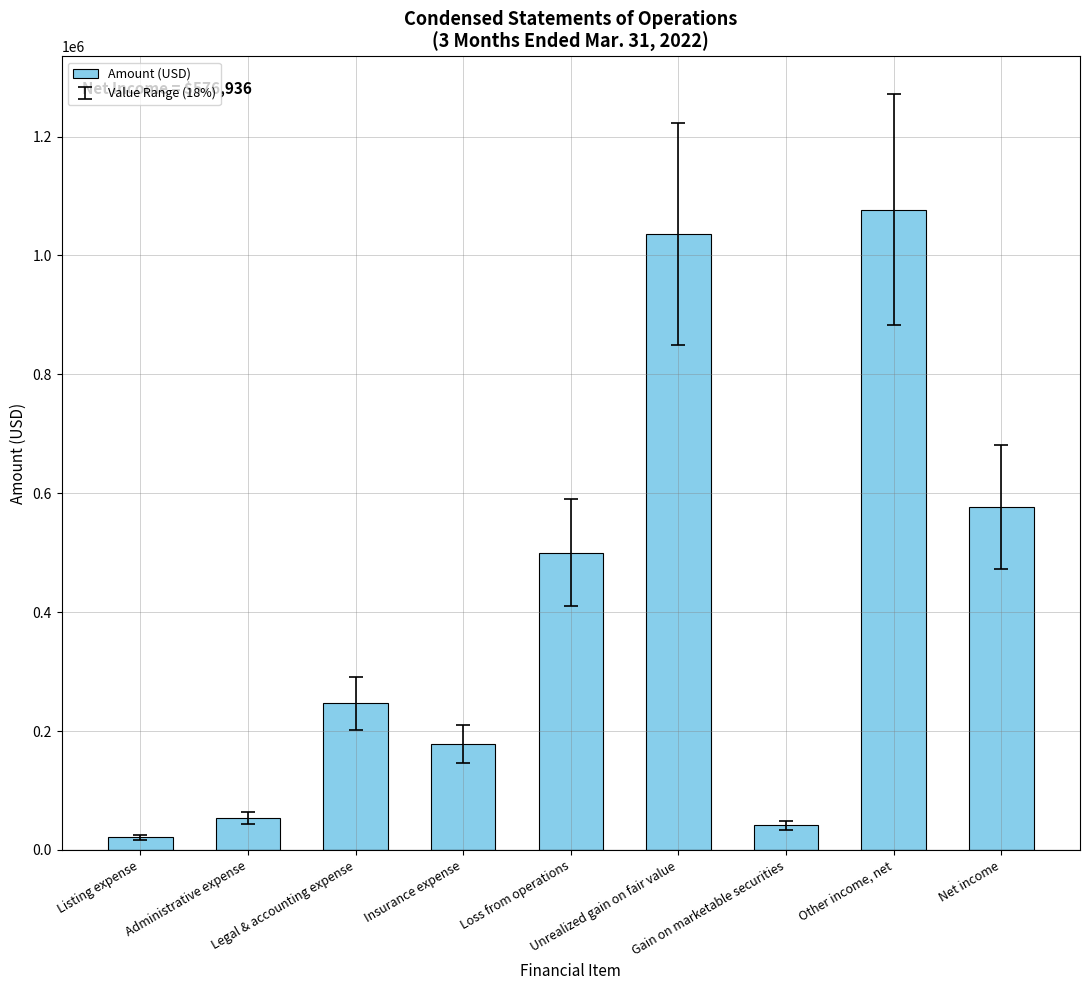

What is the sum of all values?

3732144